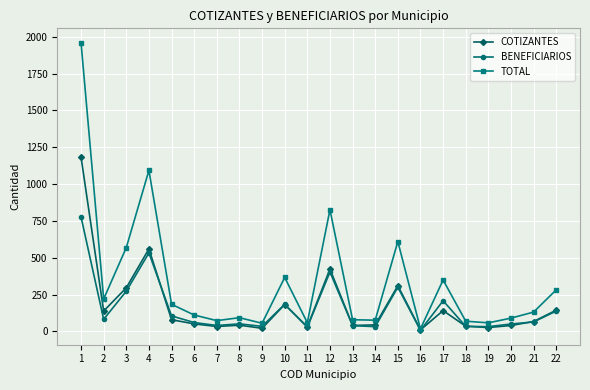

Which series changed the most between 4 and 9?

TOTAL